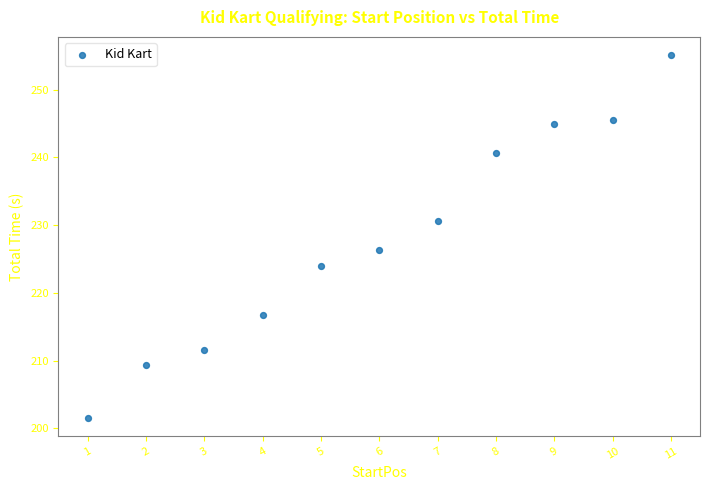

What Y value in the scatter plot is closest to 228?

226.3